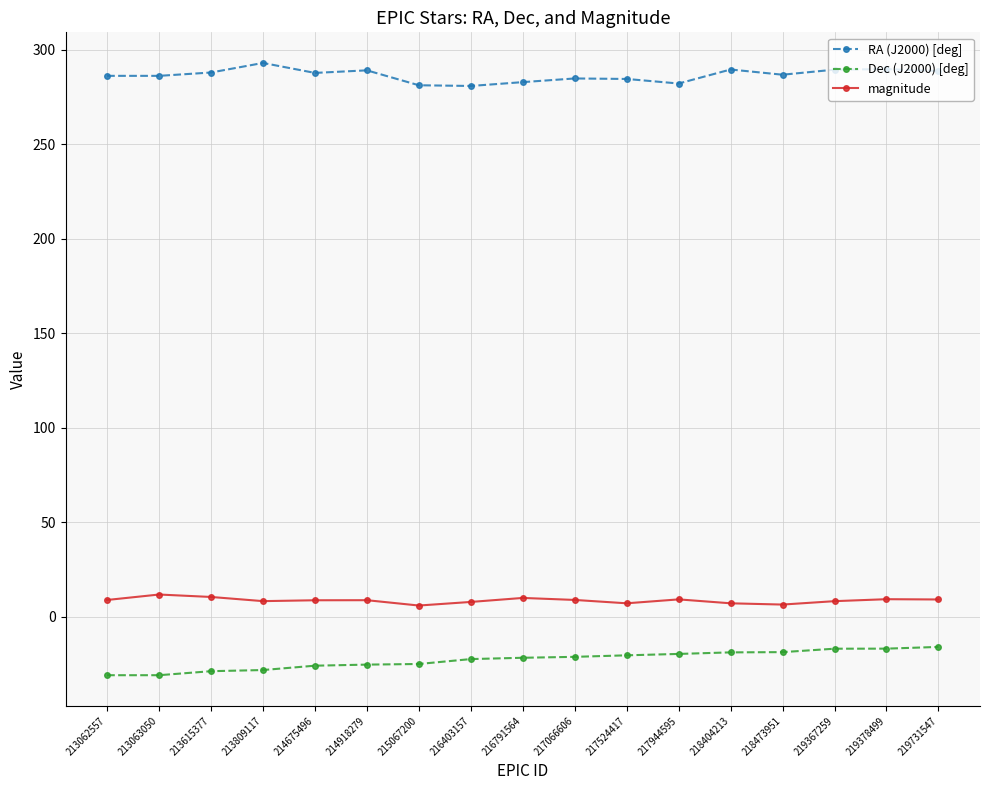

Which series has the largest total across all categories?

RA (J2000) [deg]